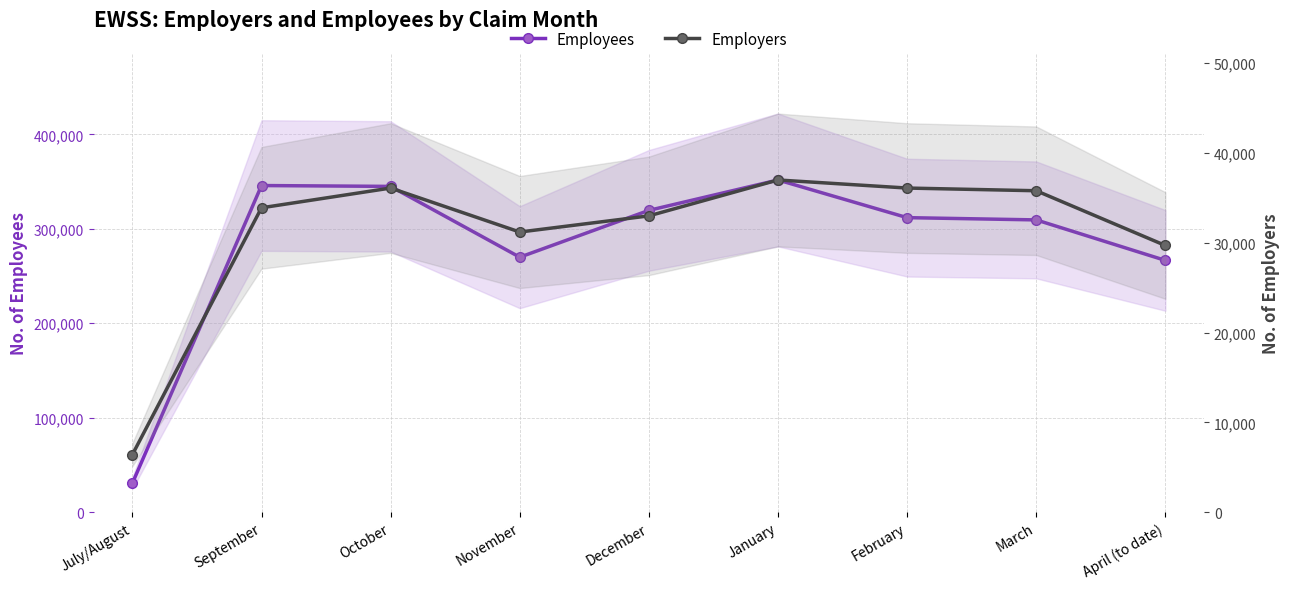

Where is the first local minimum for Employers?

November